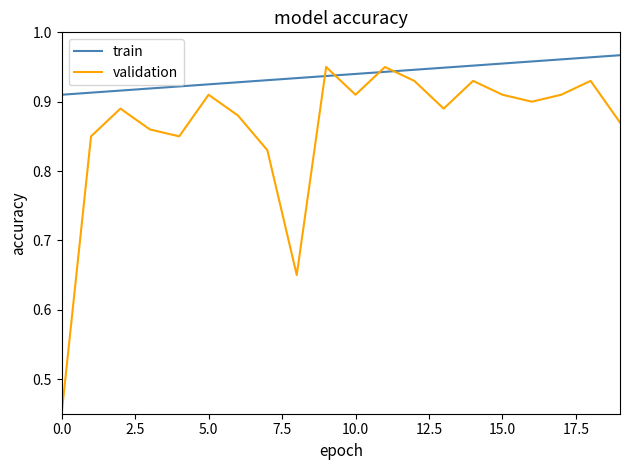

Count the number of data series in this chart.

2